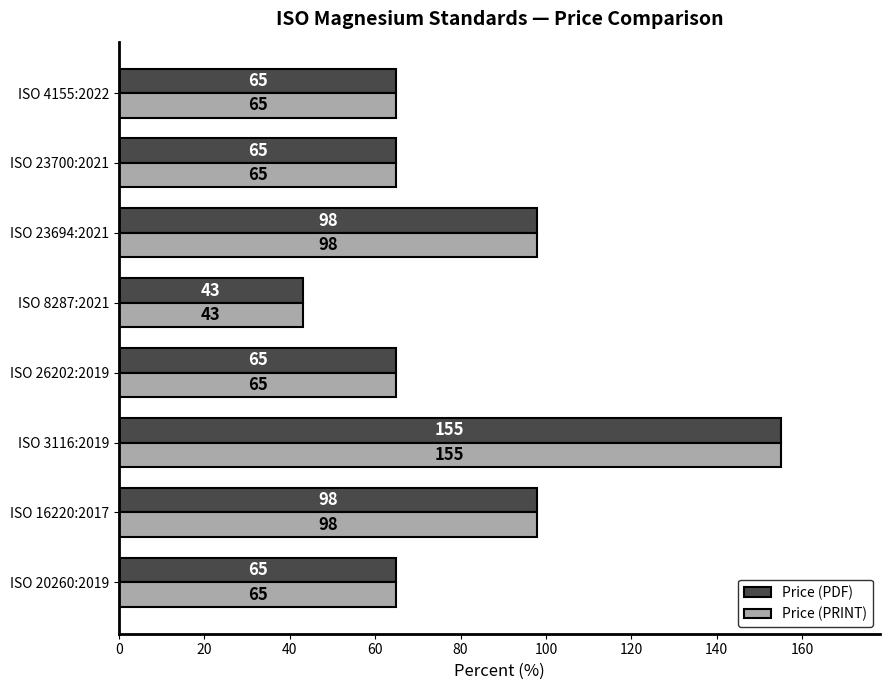

What is the total value across all series at ISO 23694:2021?

196